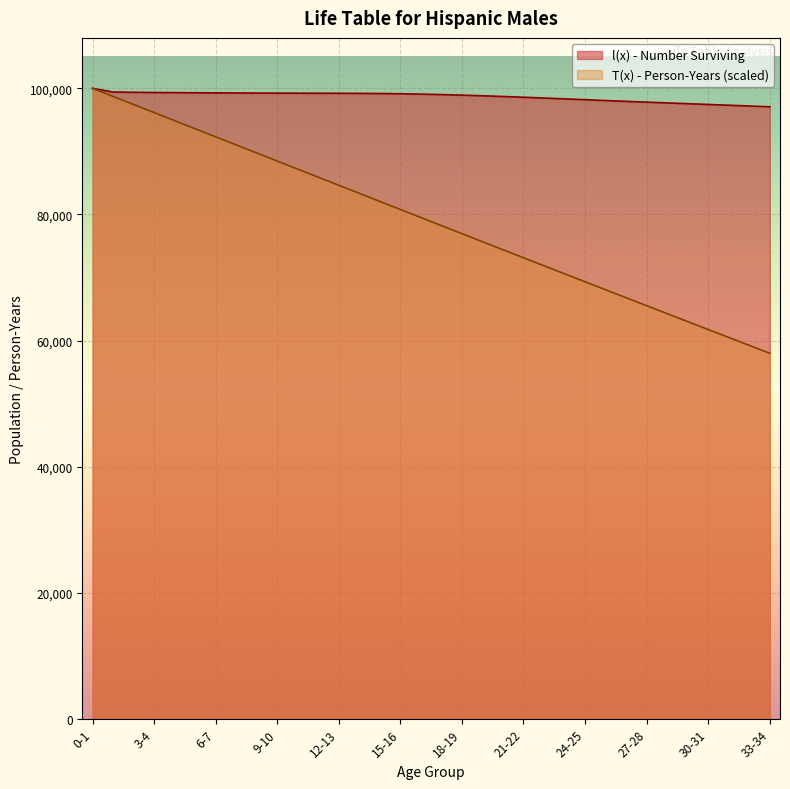

What is the sum of all l(x) values?

3355164.6